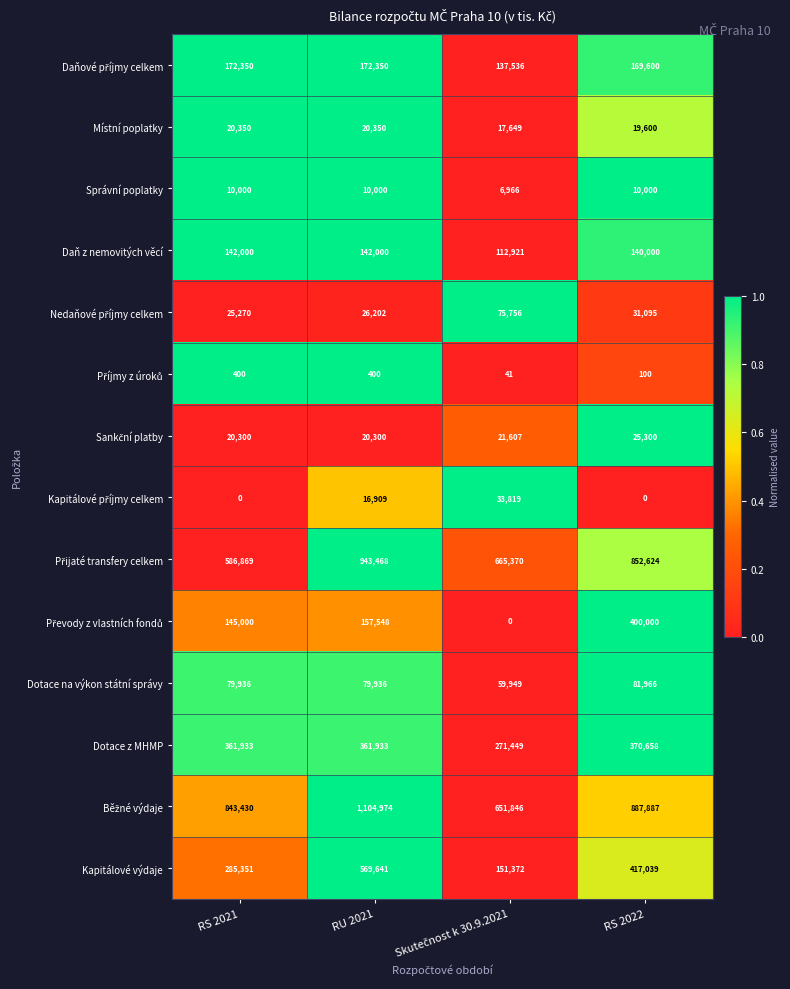

What is the difference between the highest and lowest values at RS 2021?

843430